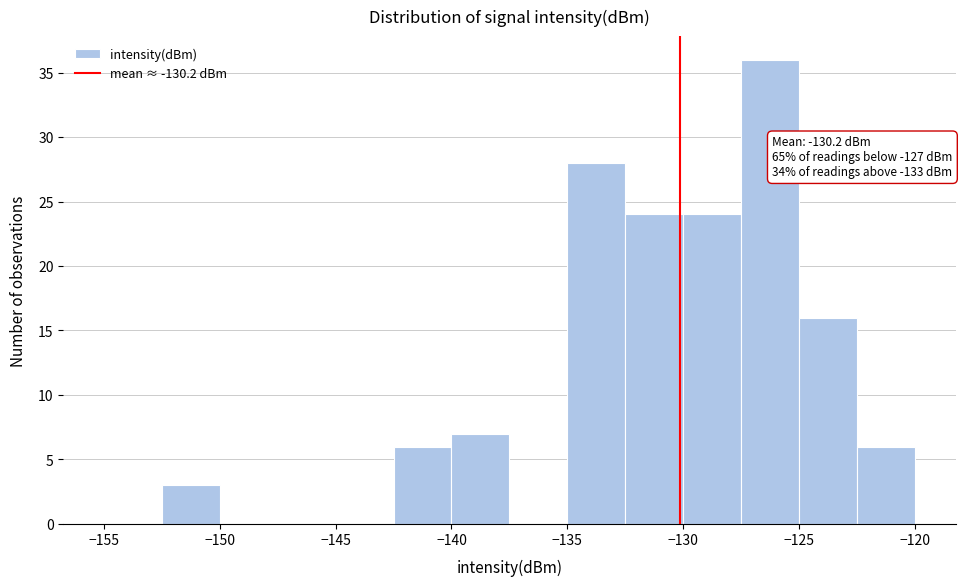

Which range on the x-axis has the tallest bar?

-127.5 to -125.0